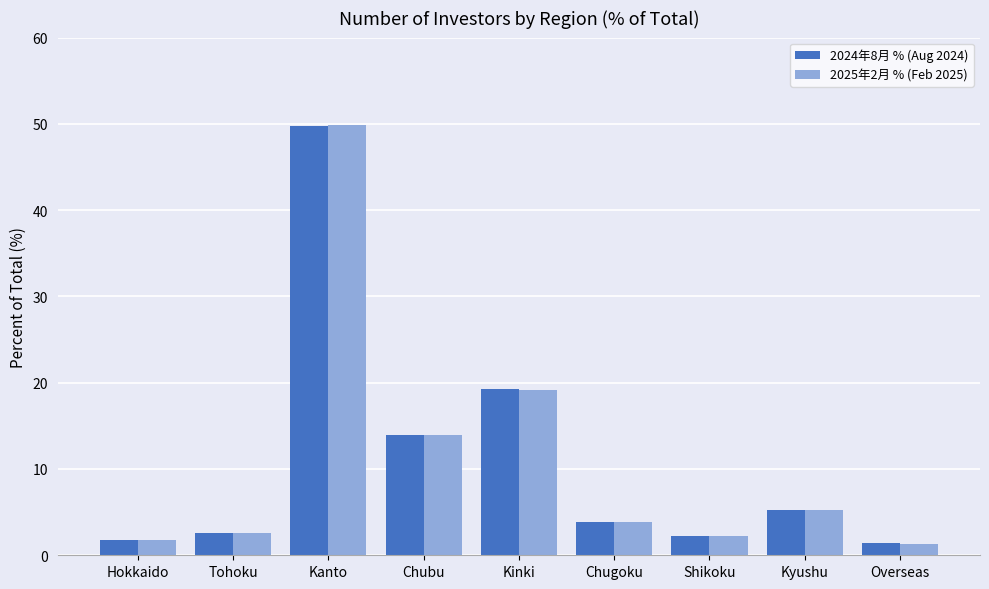

What is the greatest value displayed?

49.9